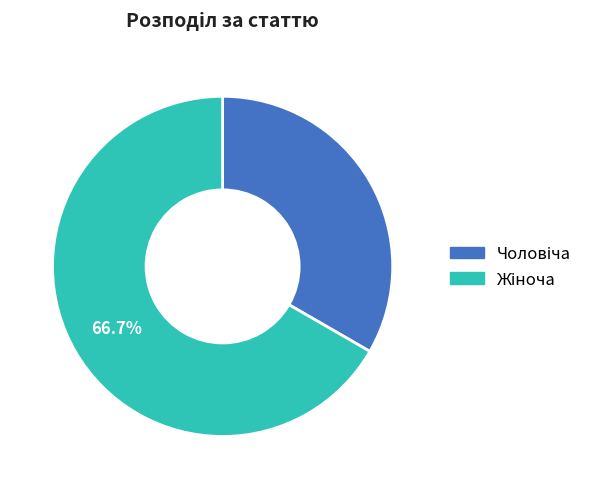

Is there any slice that represents more than half of the pie?

Yes